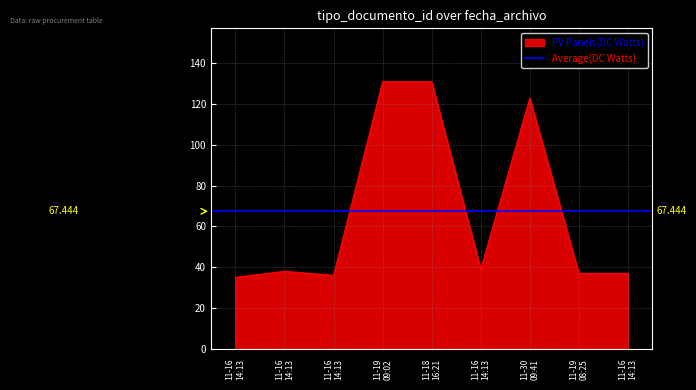

Is it true that the value at 11-30 09:41 is 123?

True